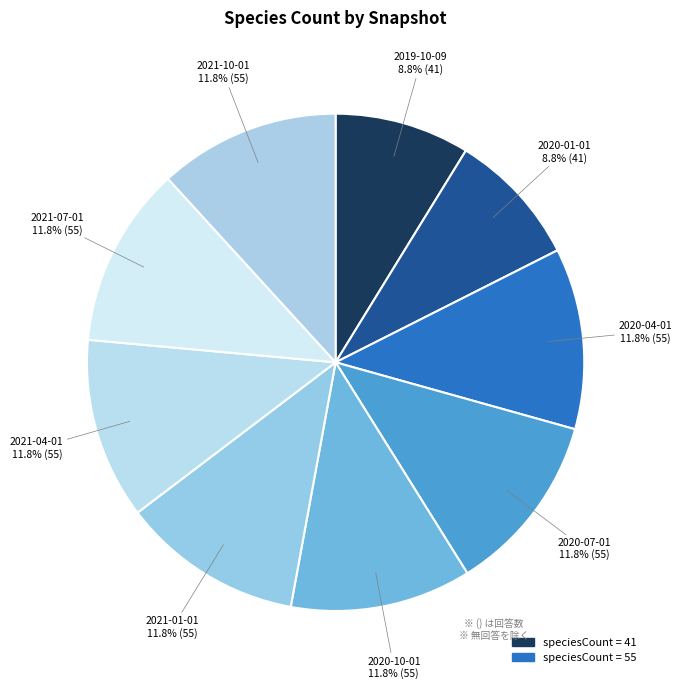

Which slice is the smallest?

2019-10-09